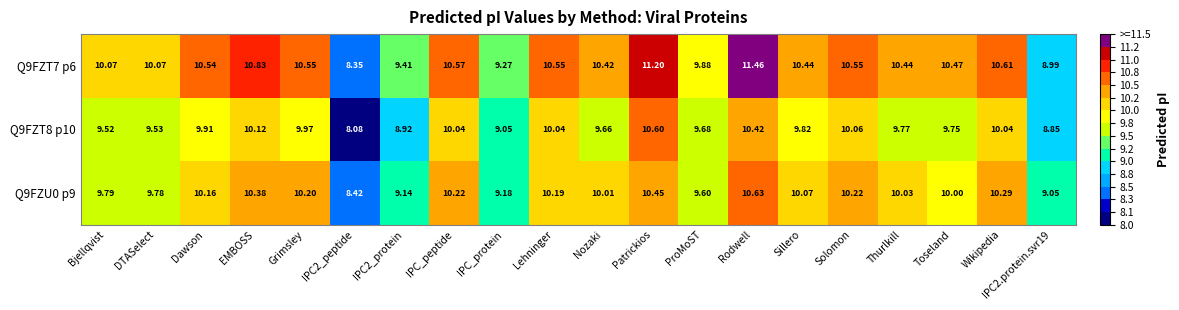

At which category does the chart reach its peak across all series?

Rodwell